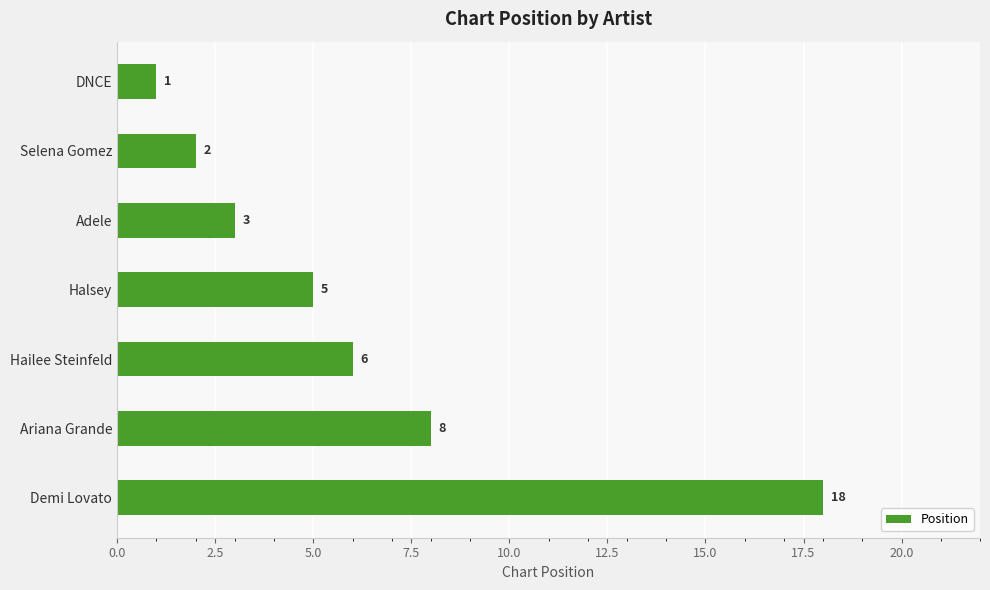

Rank the categories by value from lowest to highest.

DNCE, Selena Gomez, Adele, Halsey, Hailee Steinfeld, Ariana Grande, Demi Lovato